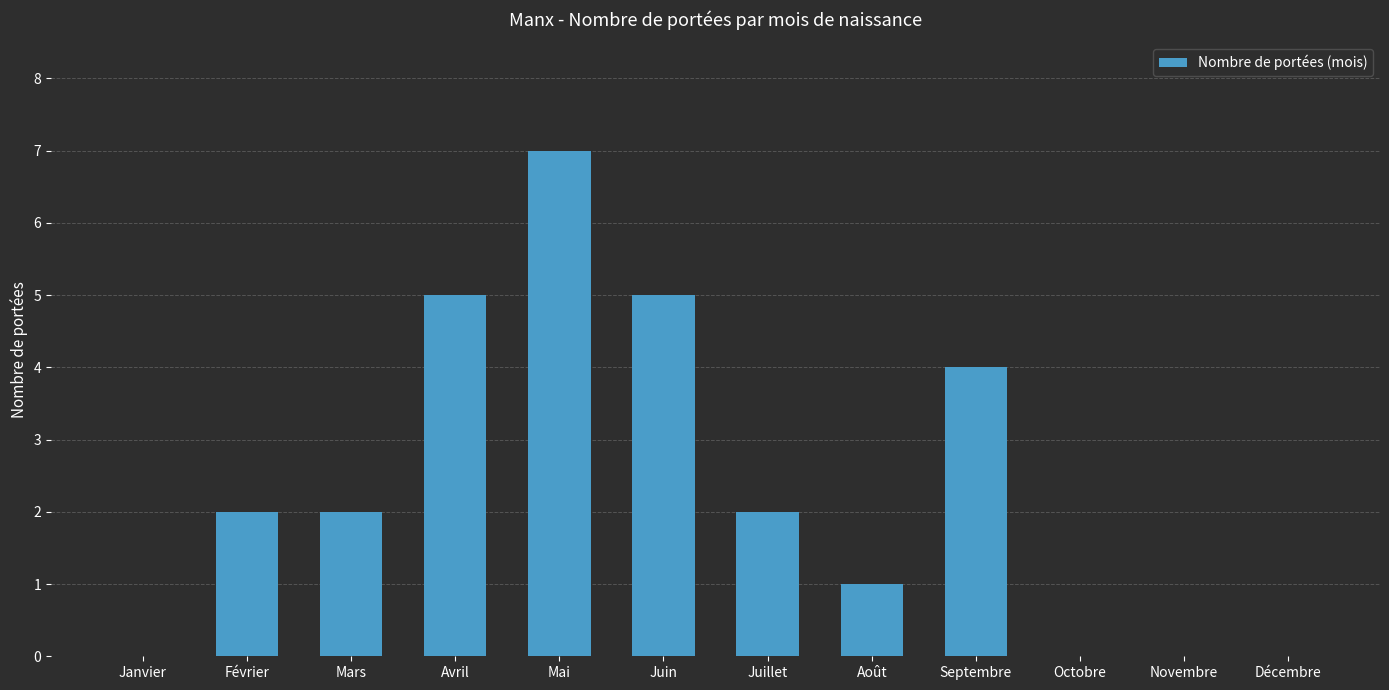

At which category does the chart reach its peak across all series?

Mai